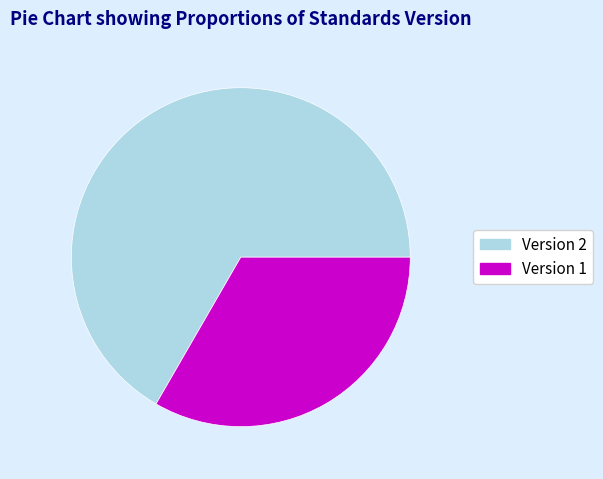

Does any single category account for the majority?

Yes